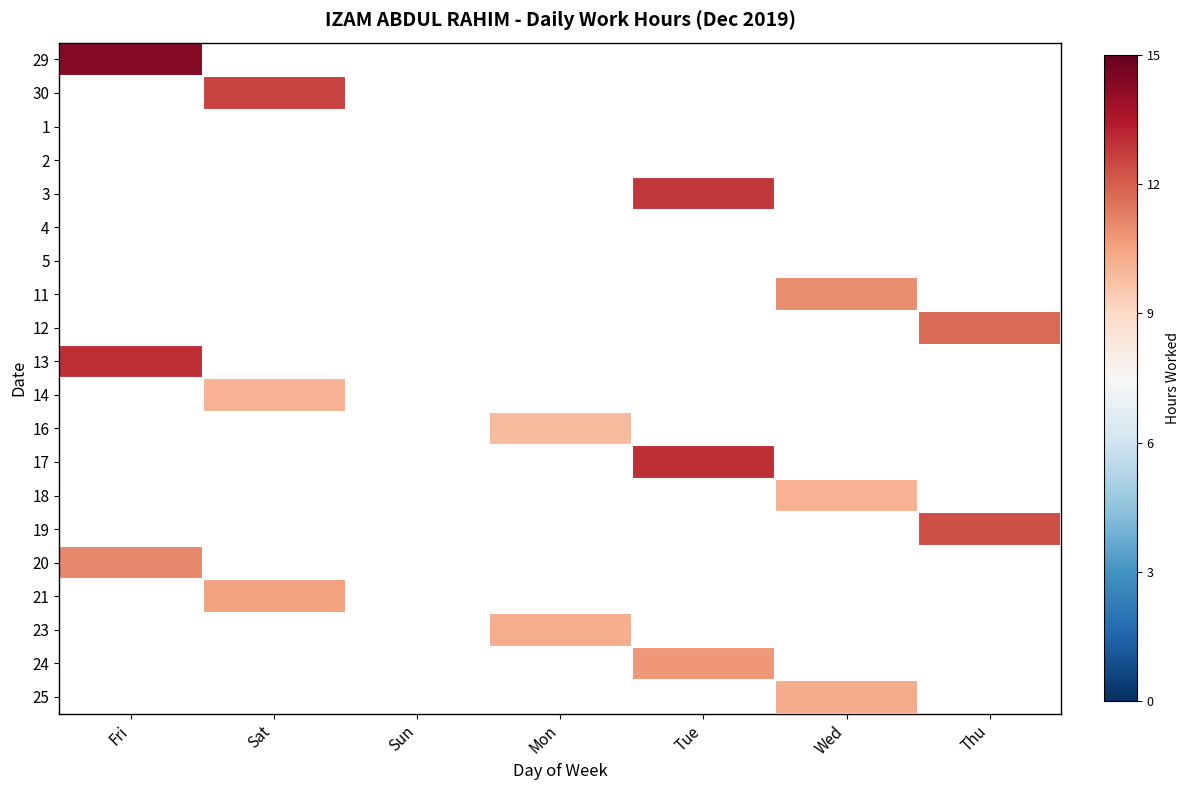

At which category does the chart reach its minimum across all series?

Mon